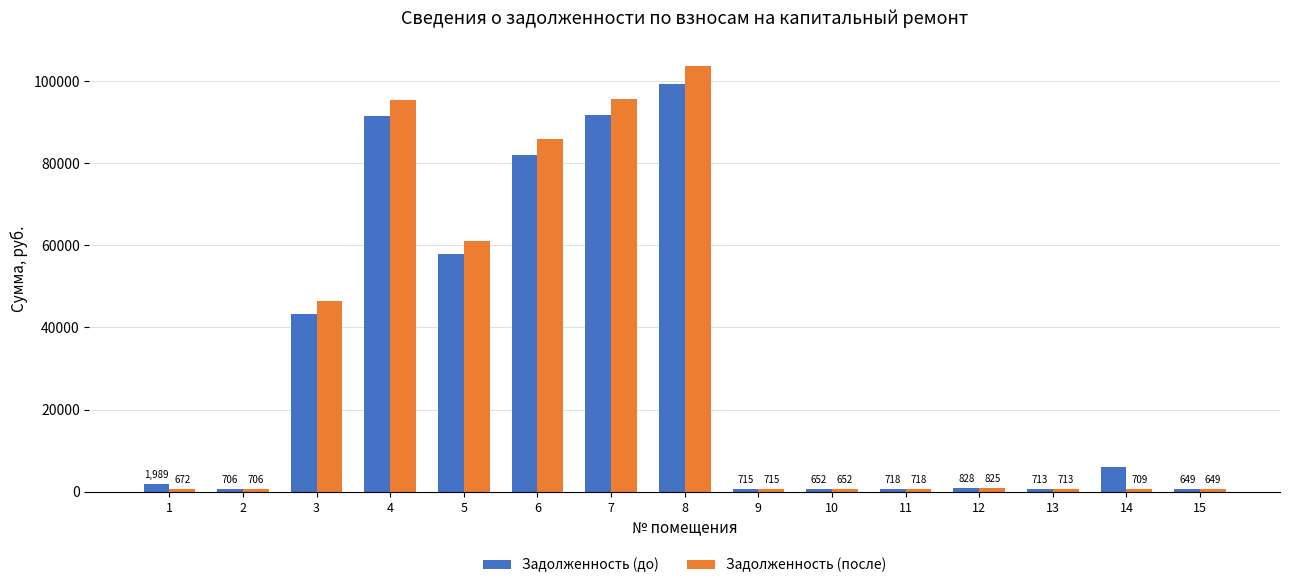

What is the difference between the second highest and minimum values in the Задолженность (до) series?

91009.9